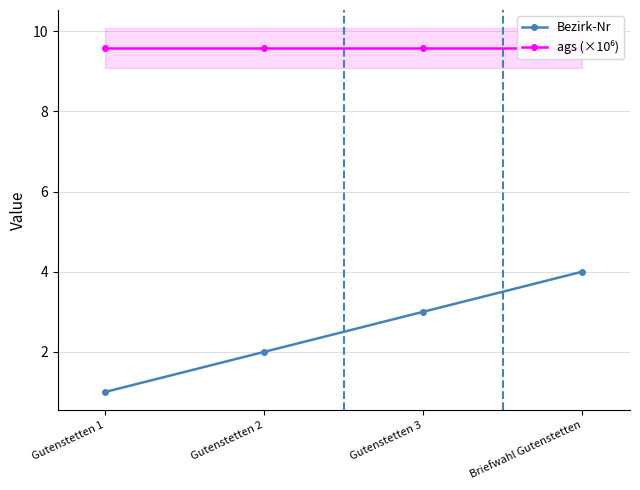

True or false: ags (×10⁶) and Bezirk-Nr cross at least once.

False